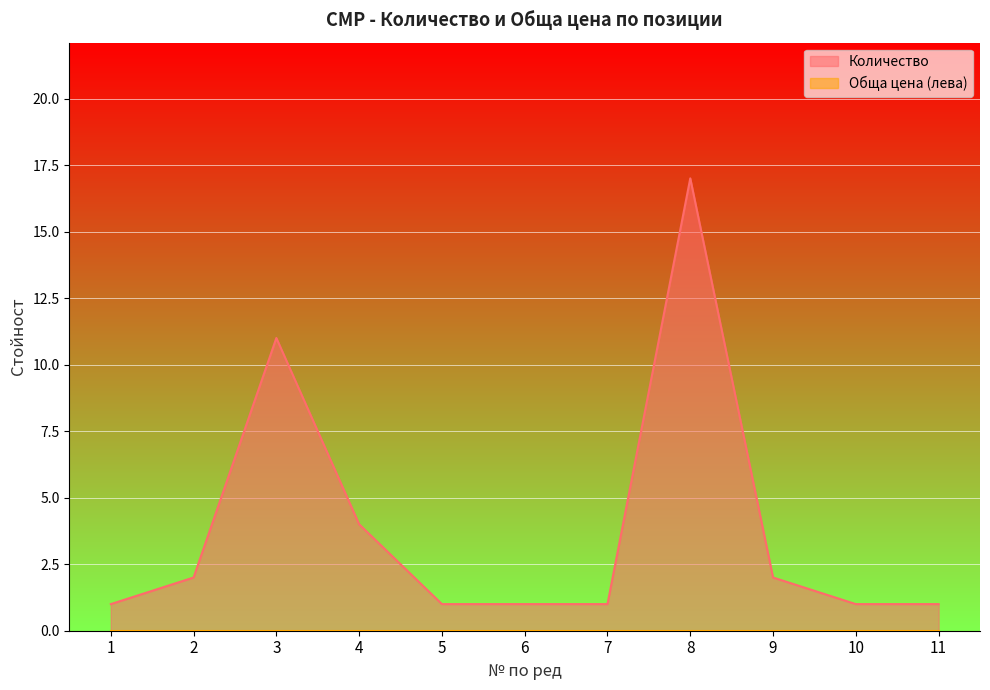

Does the chart display data point markers on the line(s)?

No